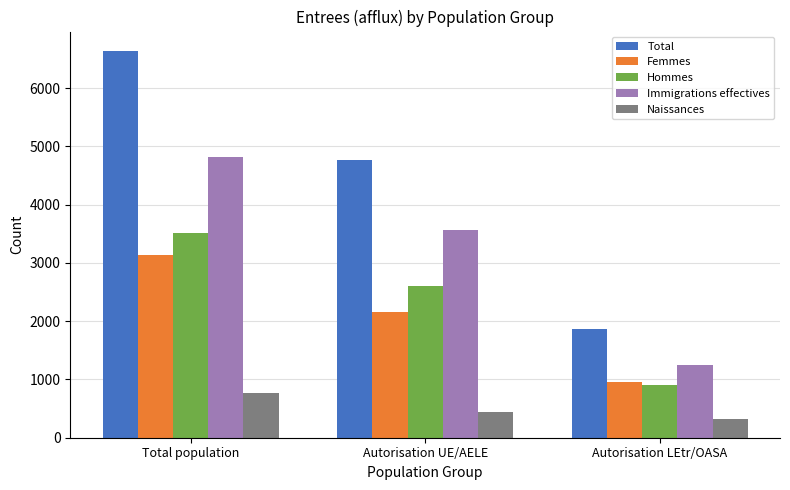

Is it true that Immigrations effectives equals 6924 at Total population?

False